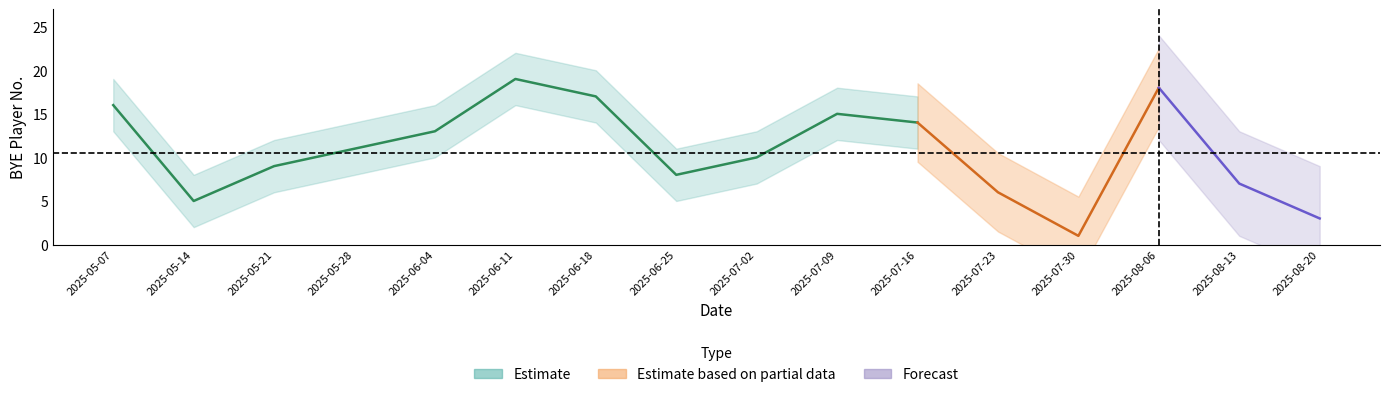

Which category has the highest value across all series?

2025-06-11